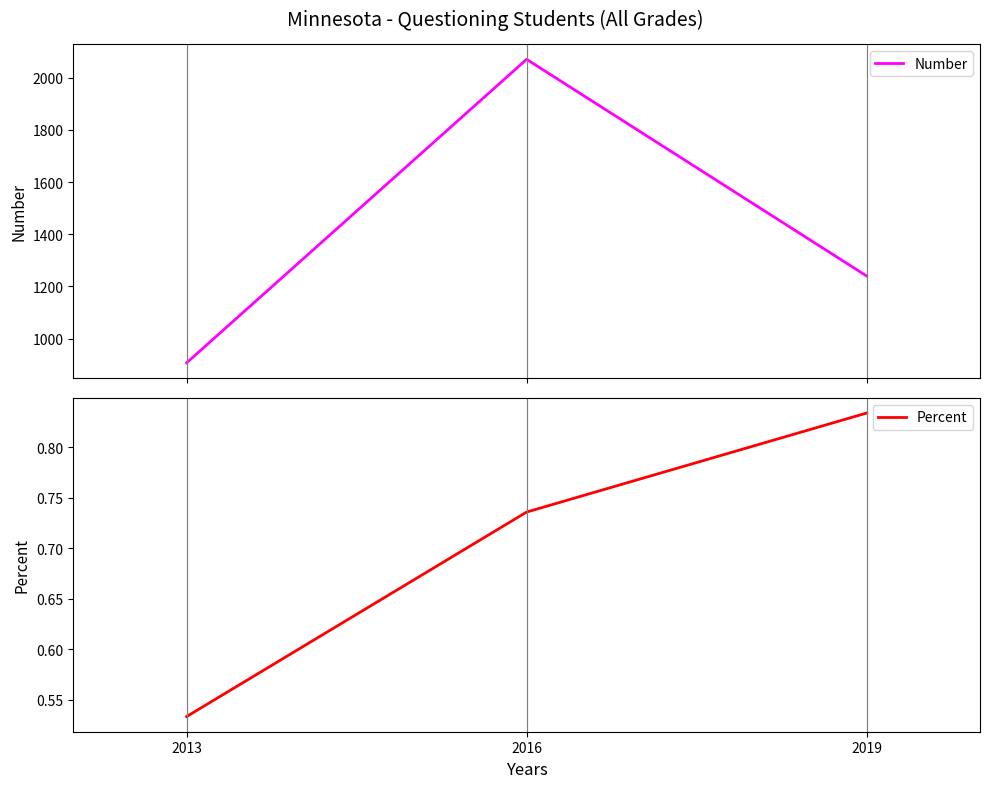

What are all the series names shown in the legend?

Number, Percent